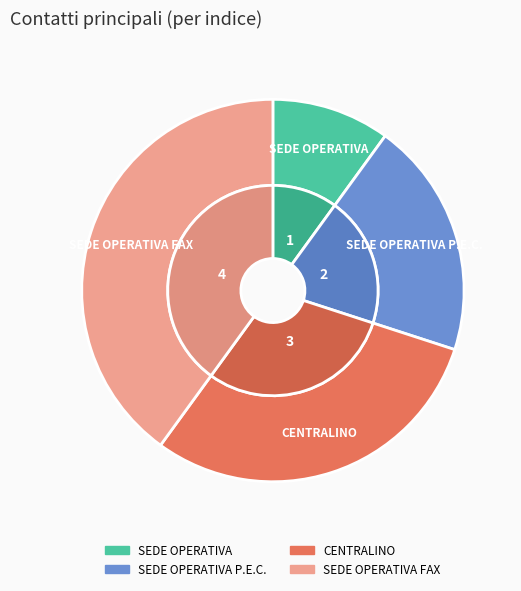

True or false: SEDE OPERATIVA accounts for 10% of the total.

True